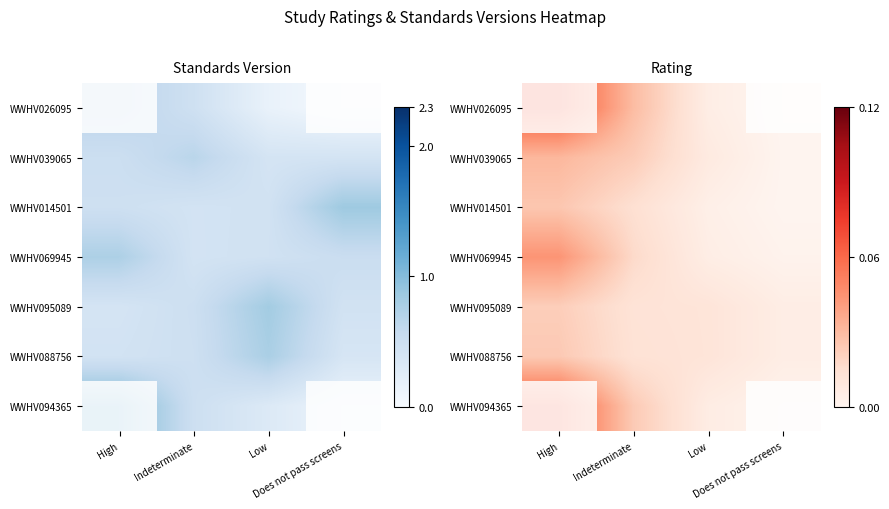

List the series in order of their peak value, highest first.

WWHV026095, WWHV094365, WWHV069945, WWHV039065, WWHV014501, WWHV088756, WWHV095089